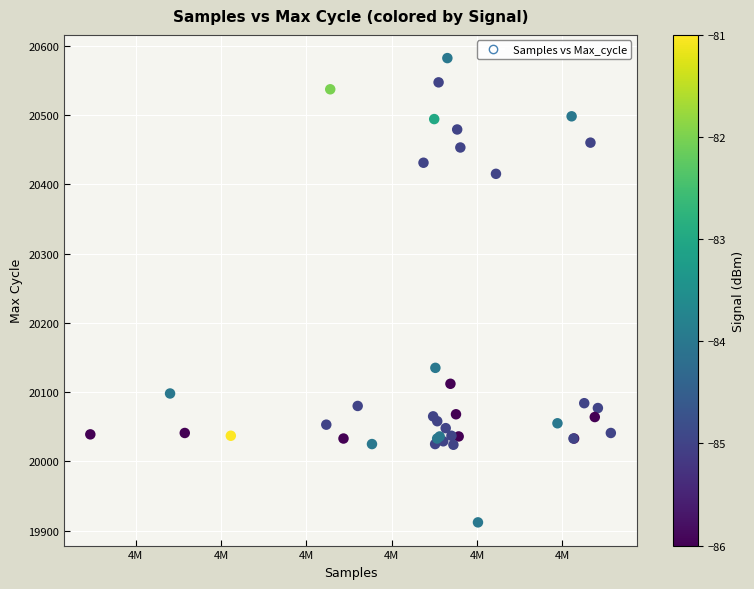

What Y value in the scatter plot is closest to 20247?

20135